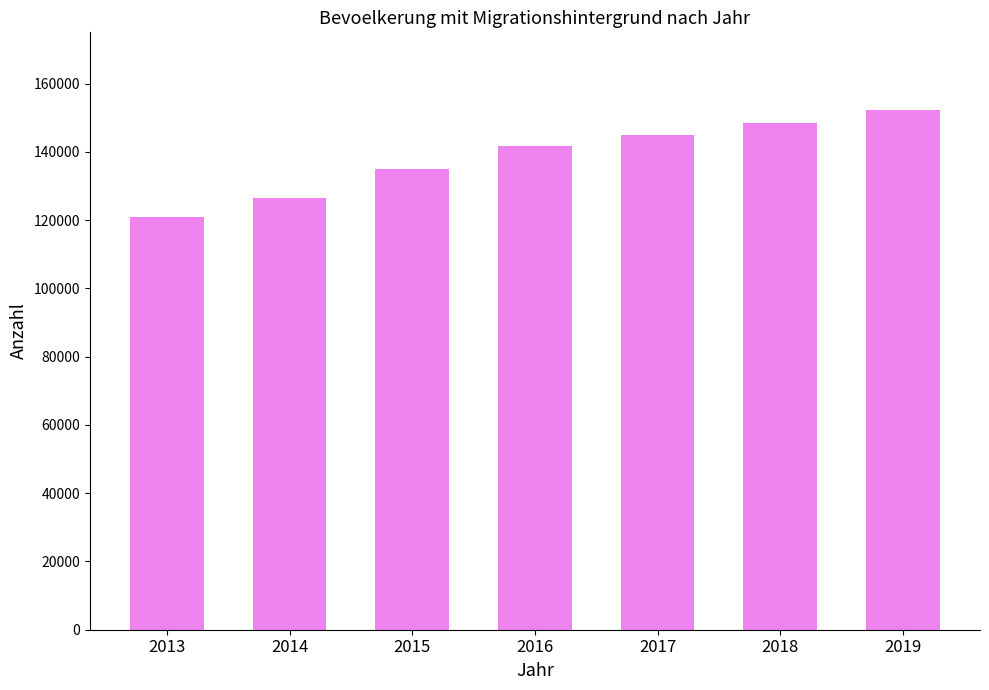

At which label is the value closest to 136542?

2015